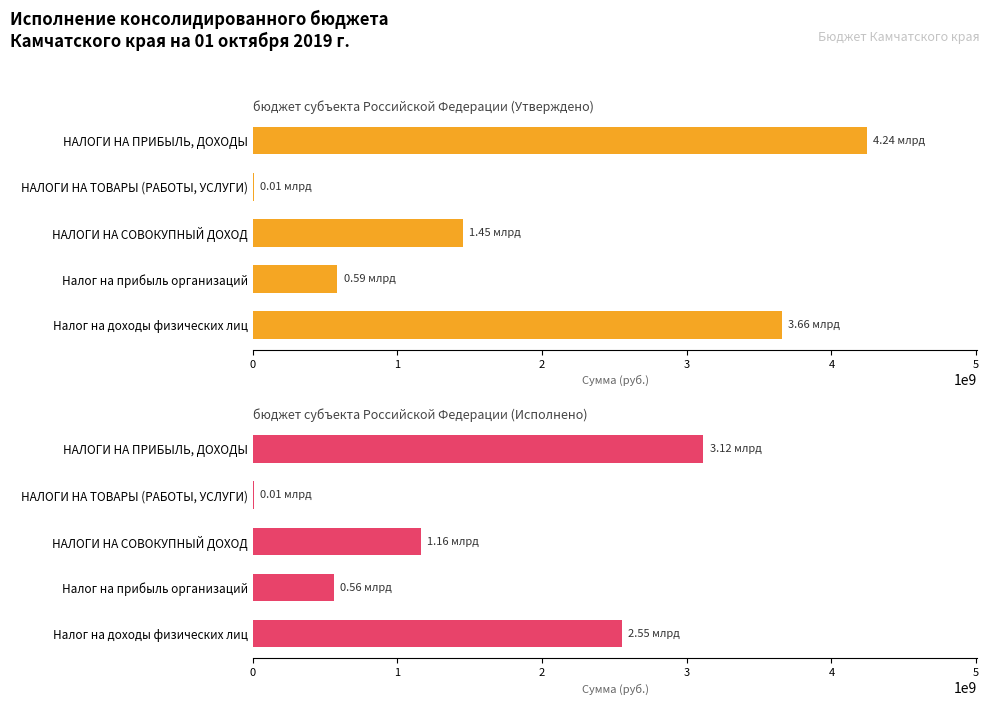

Is it true that бюджет субъекта Российской Федерации (Исполнено) equals 1503055666.1 at НАЛОГИ НА ПРИБЫЛЬ, ДОХОДЫ?

False